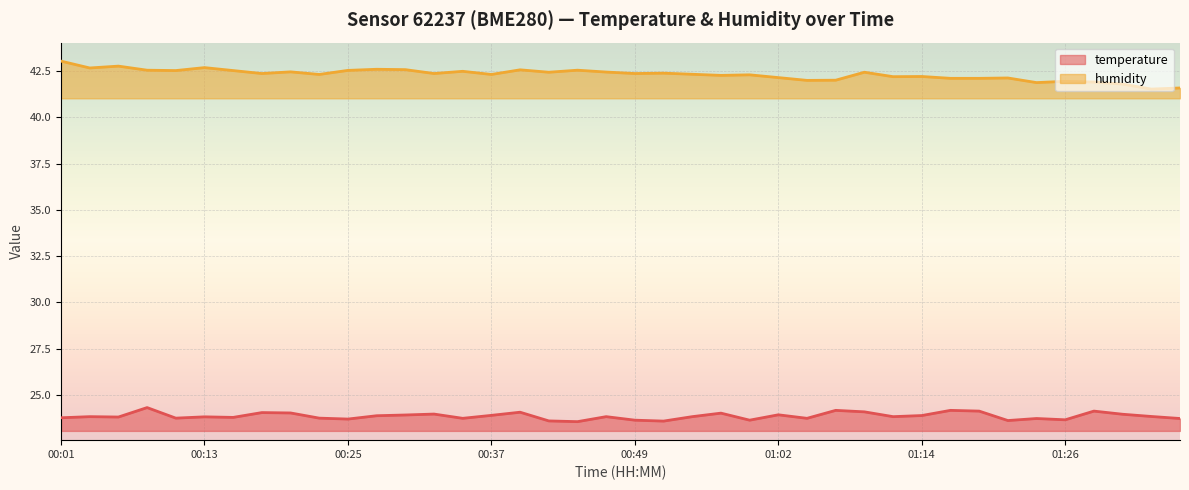

Which series has the largest total across all categories?

humidity